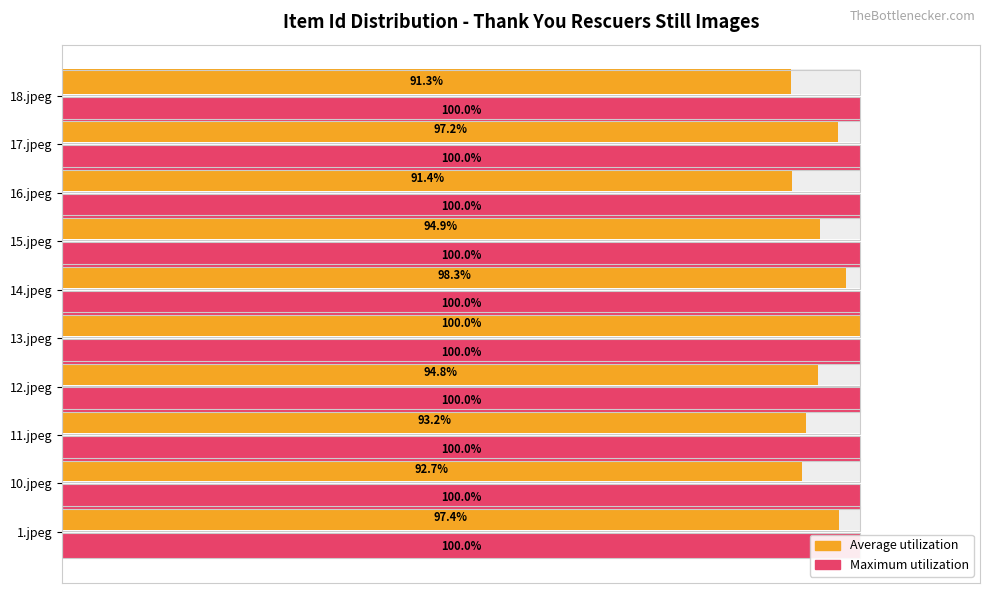

What is the highest value of the Average utilization series?

100.0